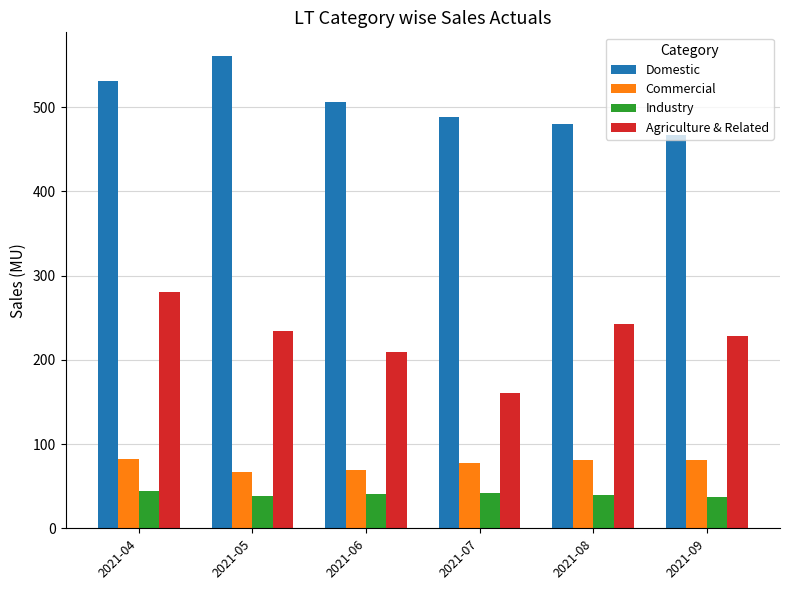

Which series changed the most between 2021-04 and 2021-06?

Agriculture & Related